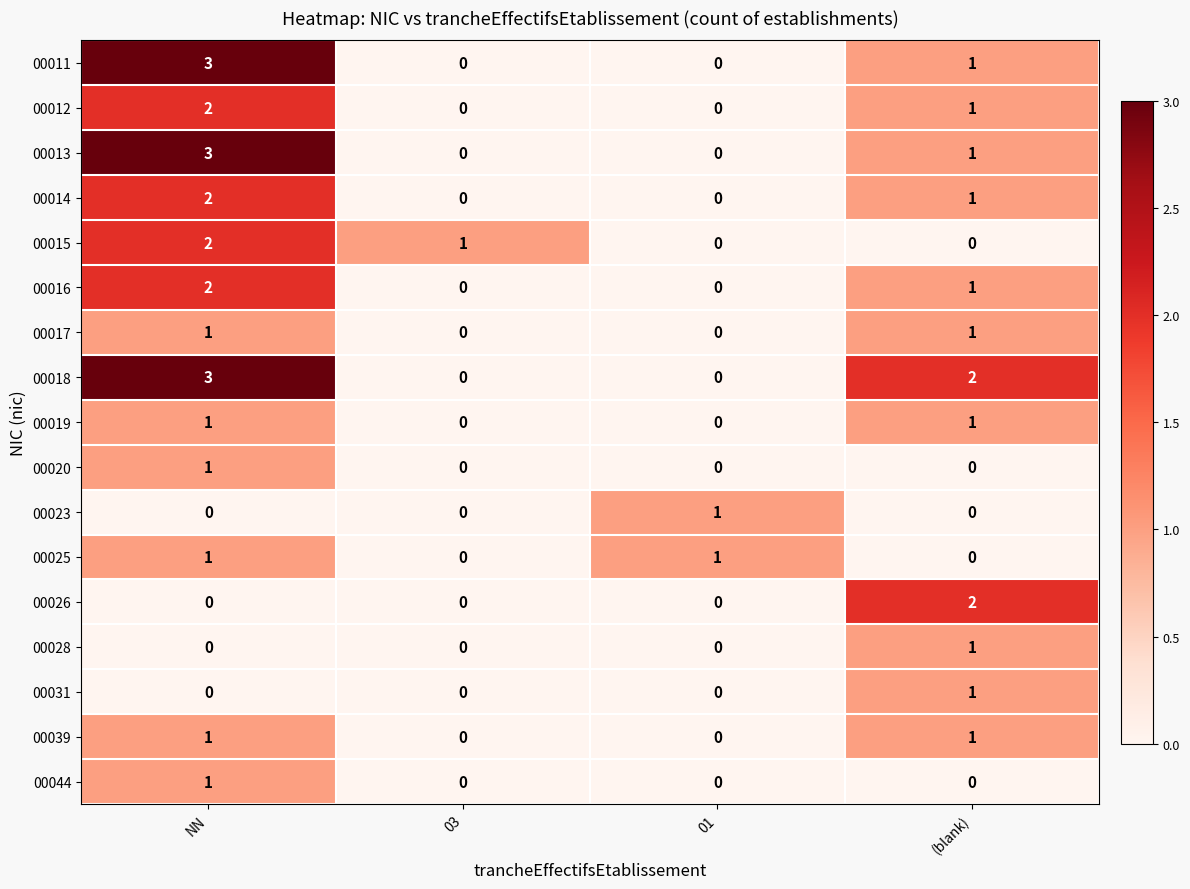

What is the total value across all series at NN?

23